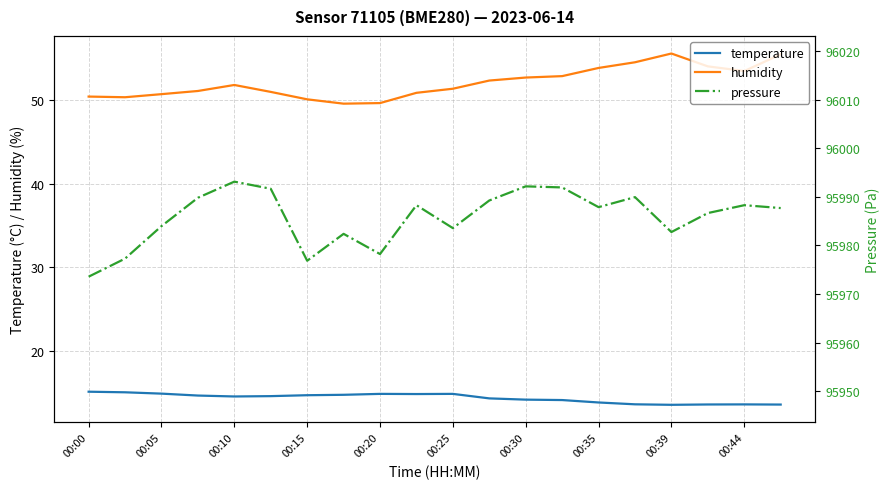

True or false: humidity and temperature intersect in this chart.

False